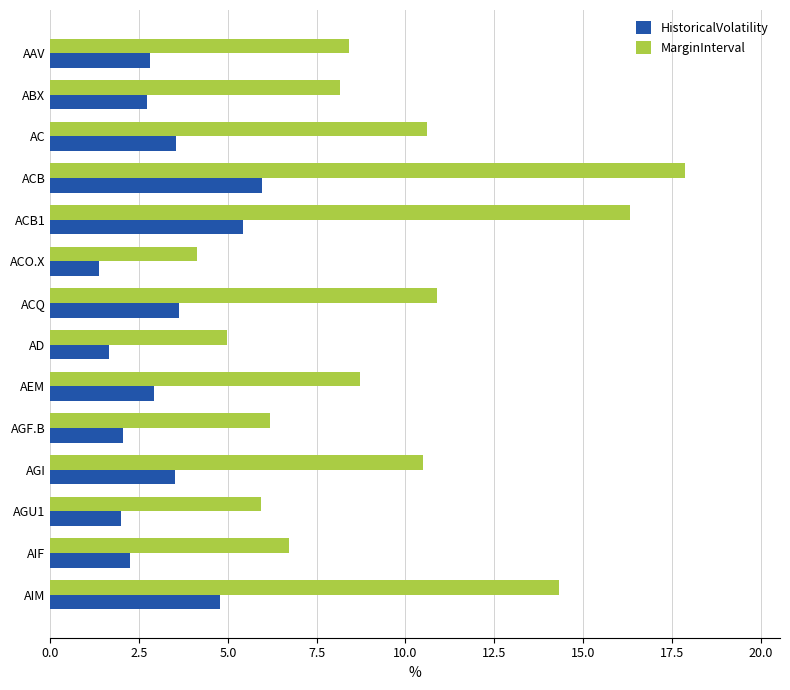

Is it true that MarginInterval equals 3.0 at ACQ?

False